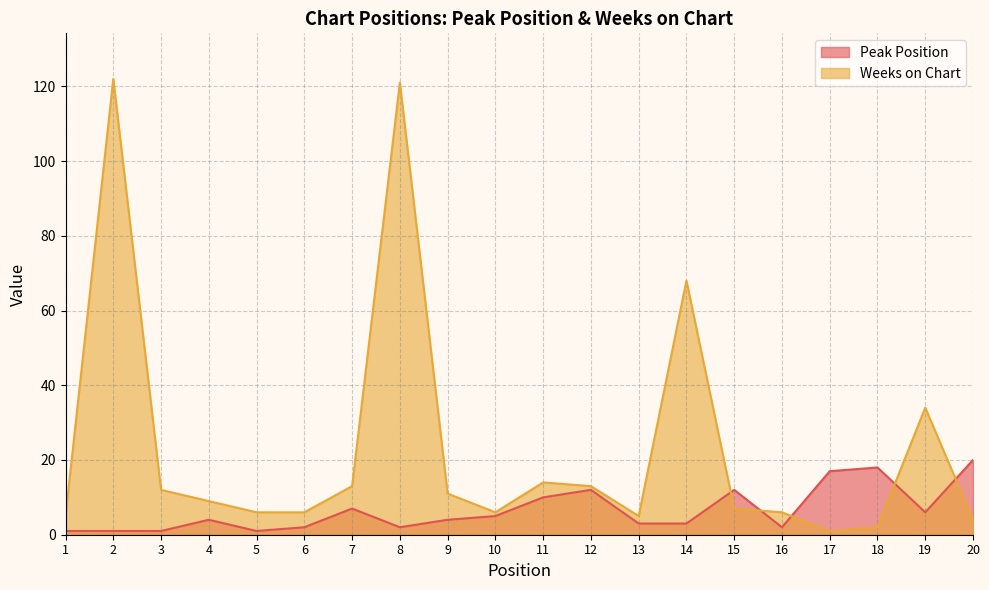

How many values in the Weeks on Chart series are below 9?

10